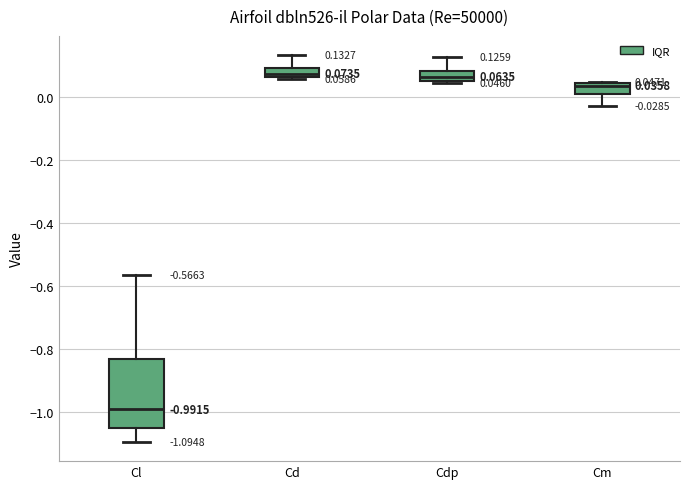

Which box is the tallest, from its lower edge to its upper edge?

Cl